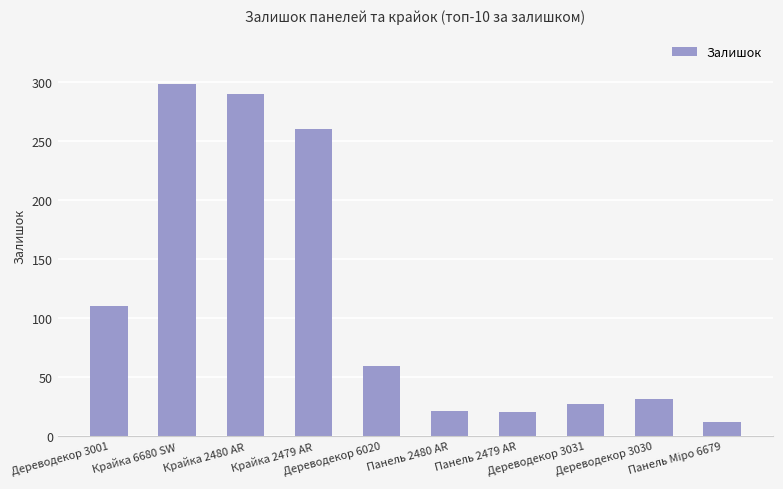

Read the value at Крайка 6680 SW, to the nearest 50.

300